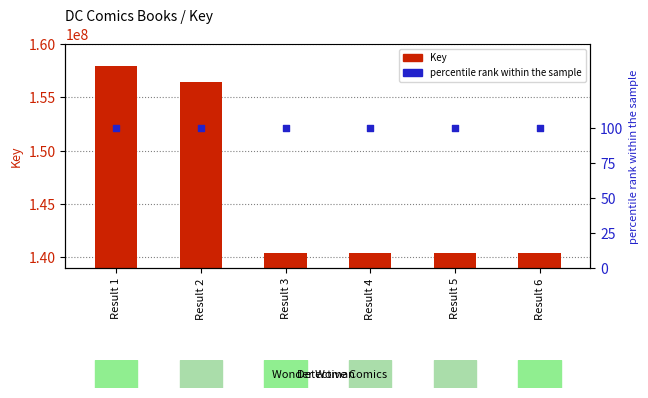

What is the total value across all series at Result 6?

140410709